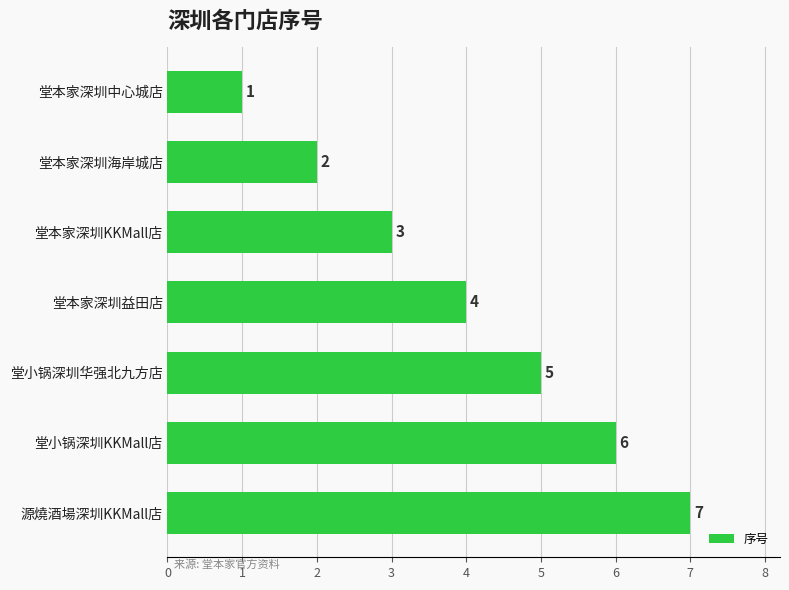

What position from the bottom is 堂小锅深圳KKMall店?

2